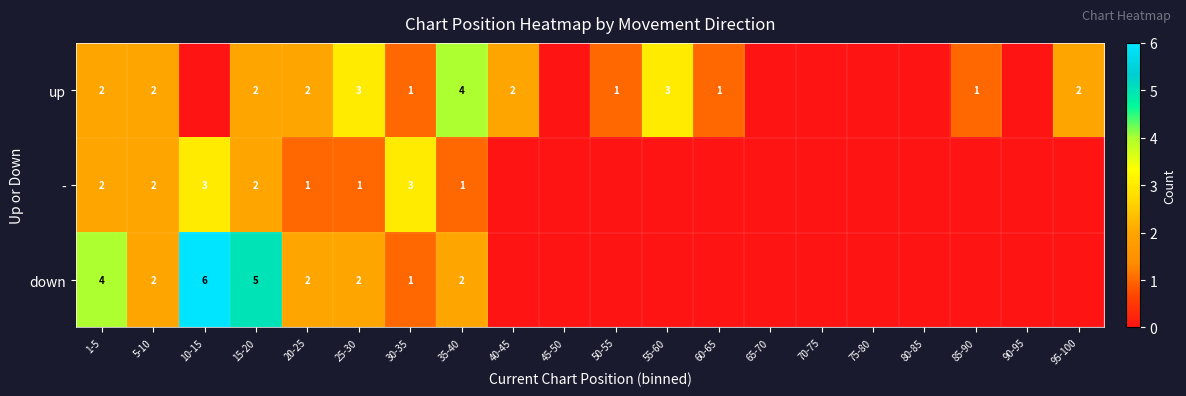

True or false: up has a value of 1 at 85-90.

True